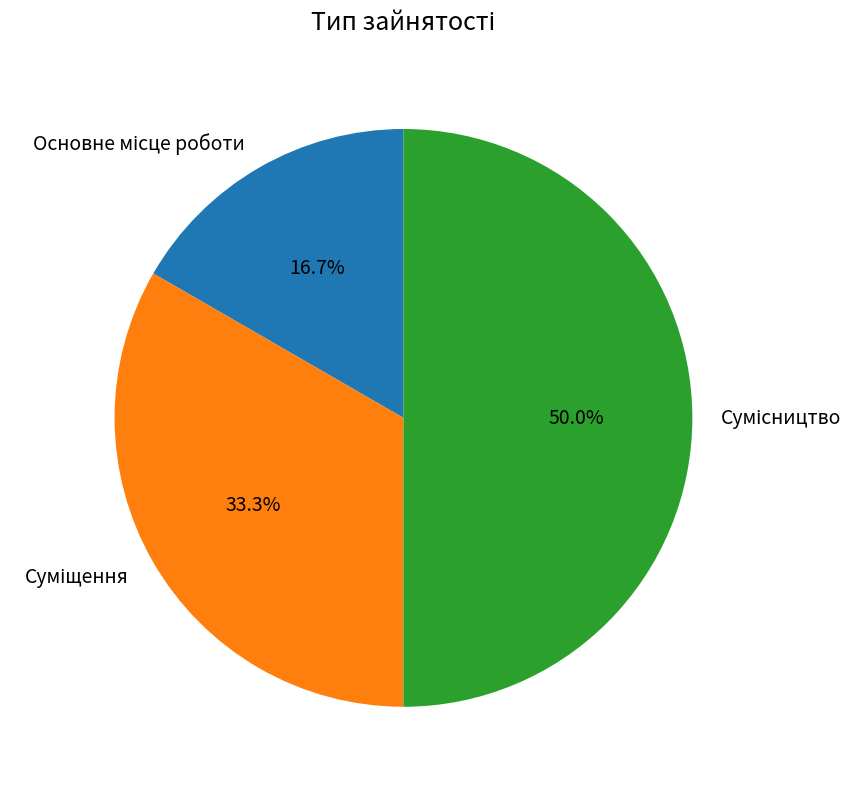

How many segments does this pie chart have?

3